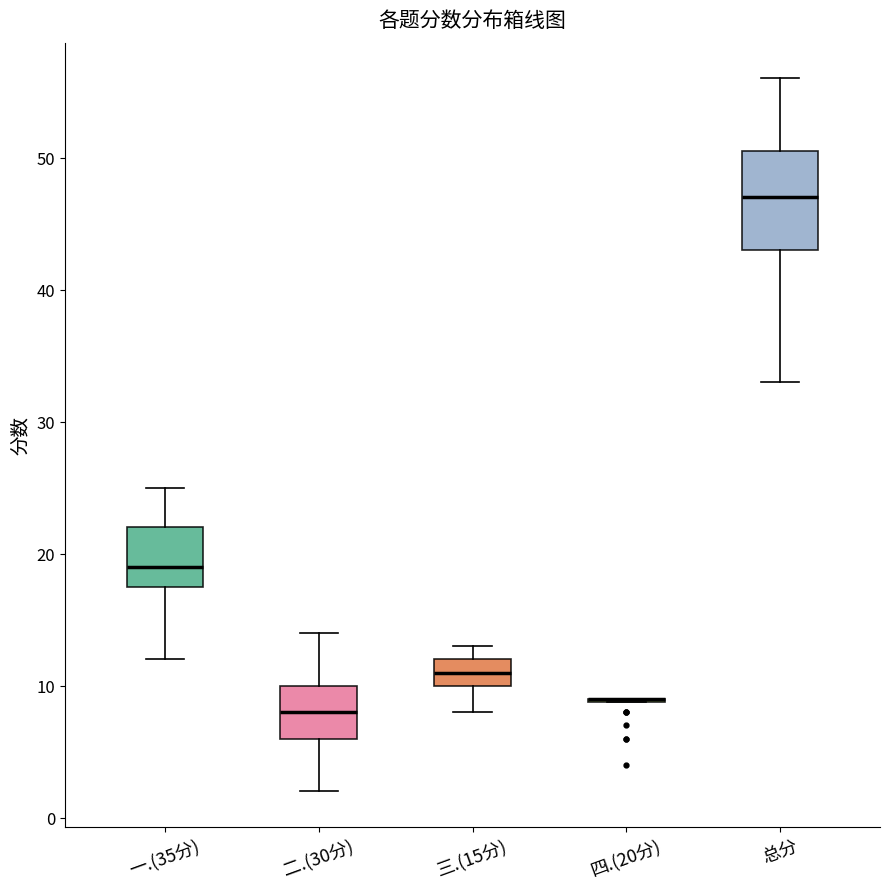

Which box is the tallest, from its lower edge to its upper edge?

总分